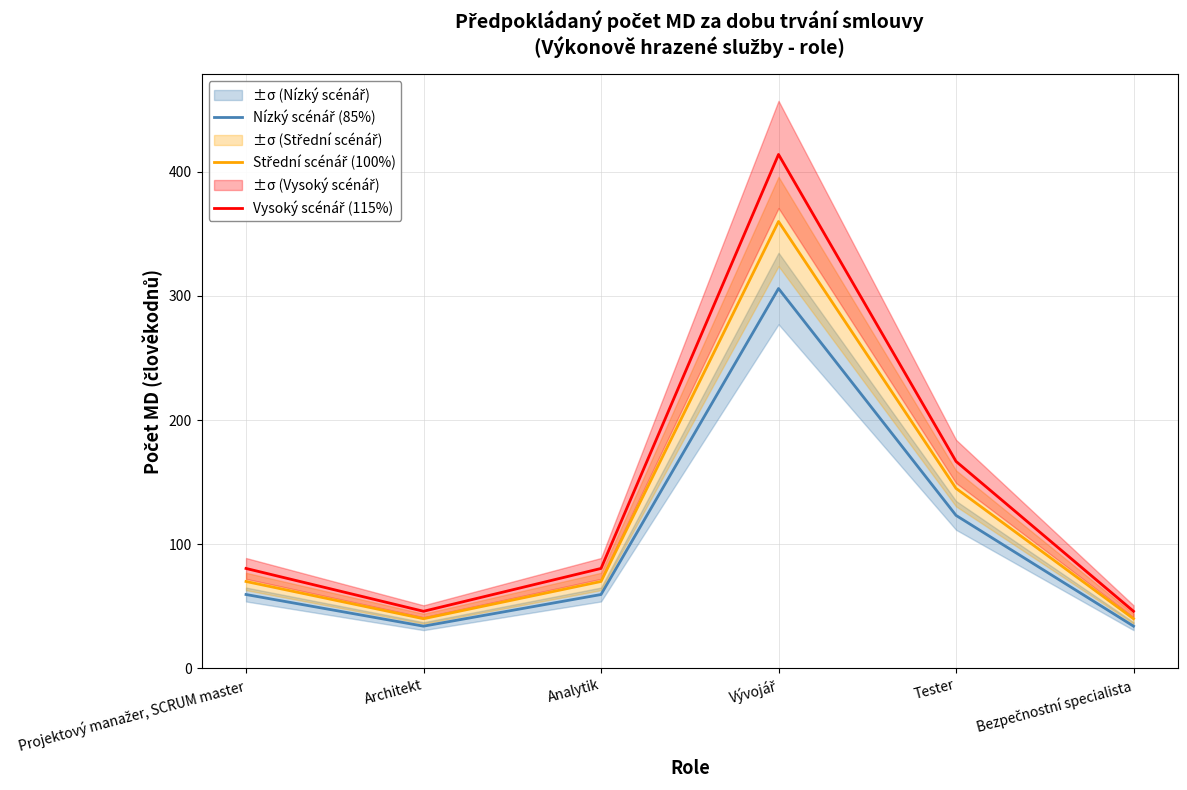

In Vysoký scénář (115%), how many points are lower than both neighbors (excluding endpoints)?

1